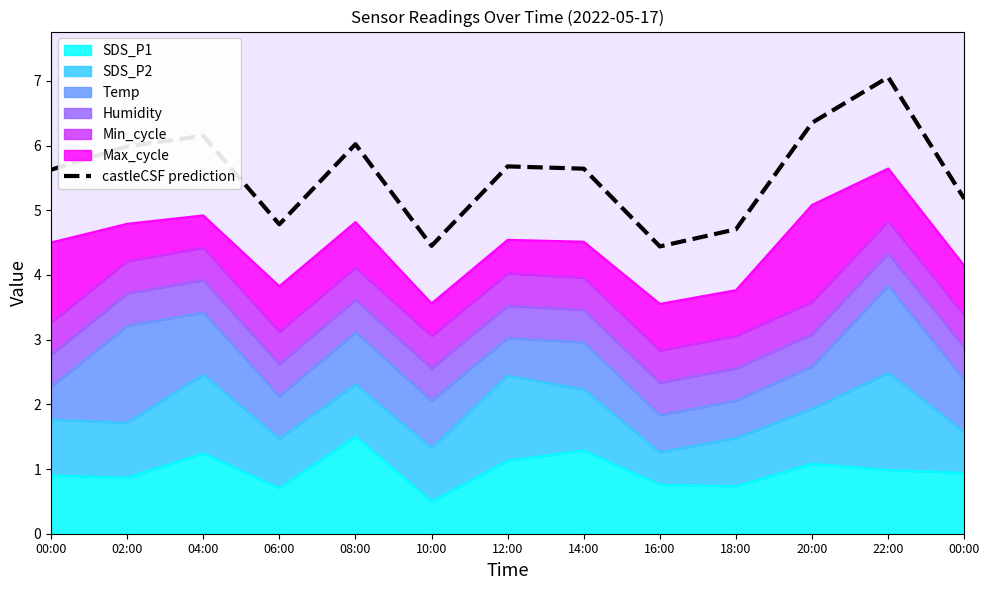

Where is the first local minimum?

06:00